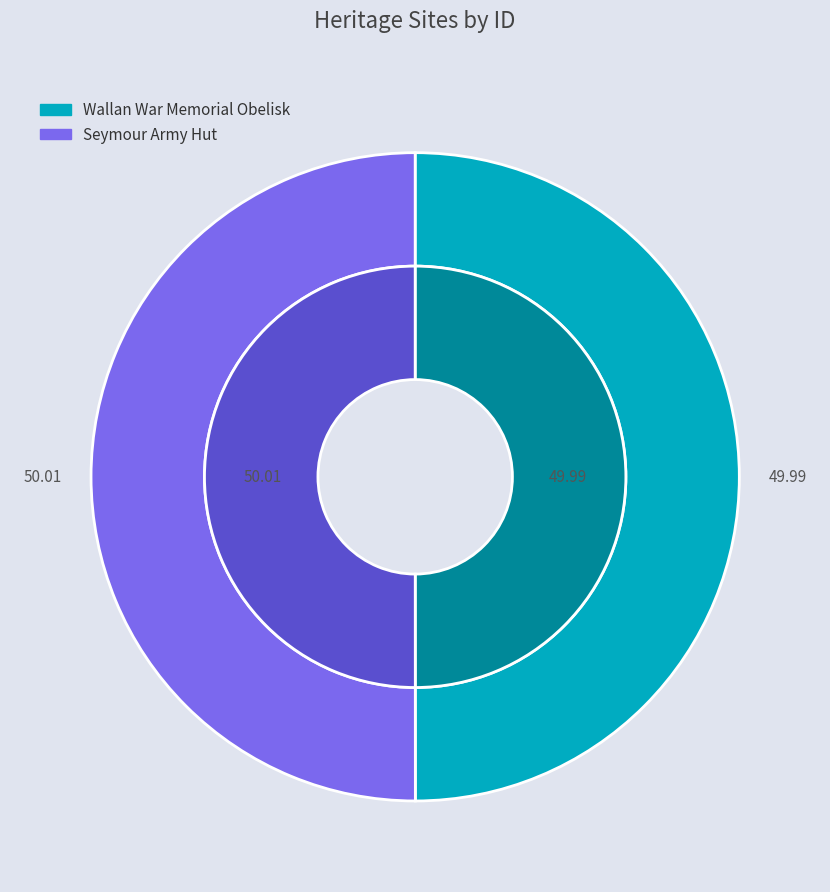

To the nearest percent, what is the average slice percentage?

50%